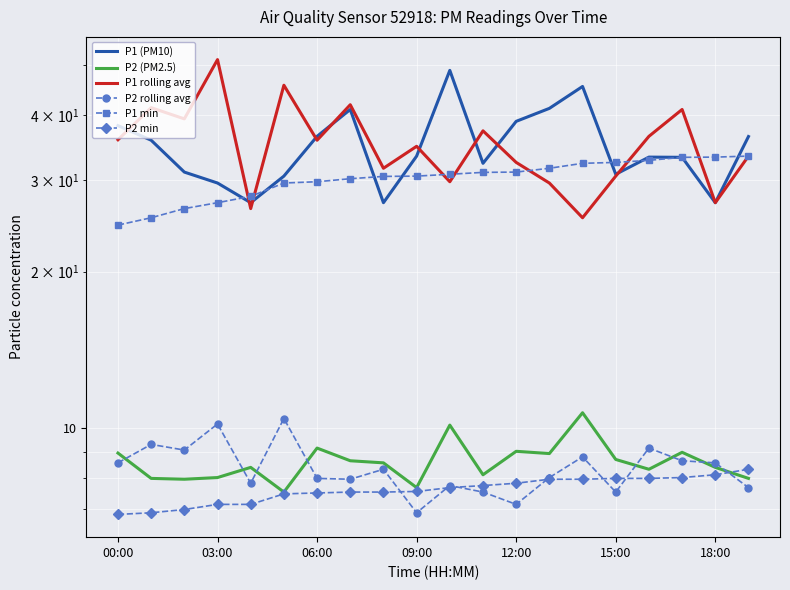

Which series has the widest spread of values?

P1 rolling avg